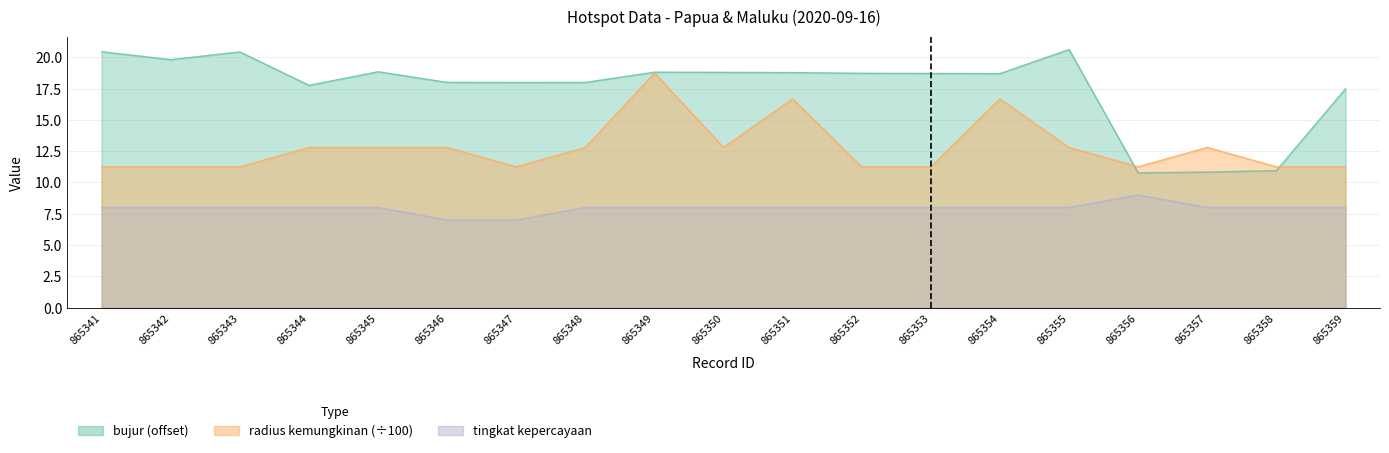

True or false: bujur has a value of 19.8 at 865342.

True